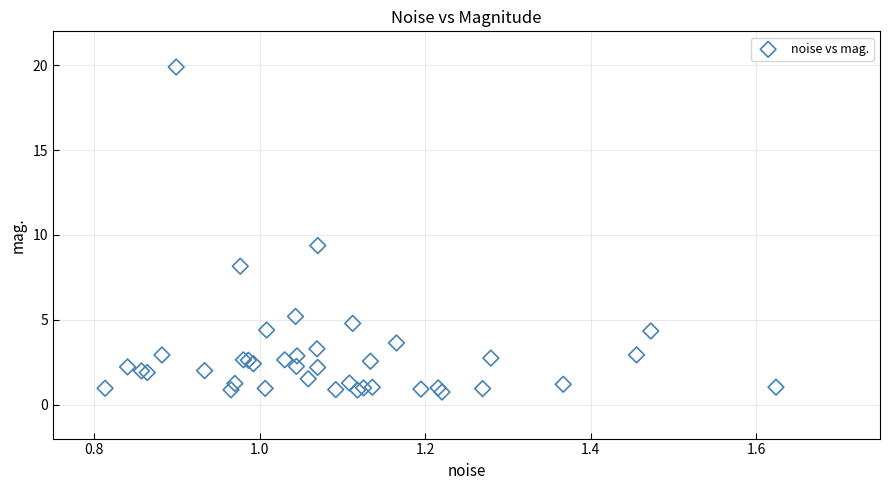

What Y value in the scatter plot is closest to 10?

9.4